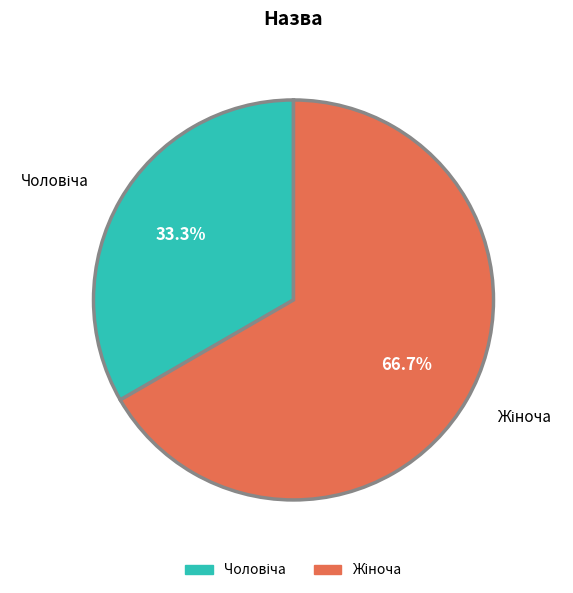

How many slices are in this pie chart?

2